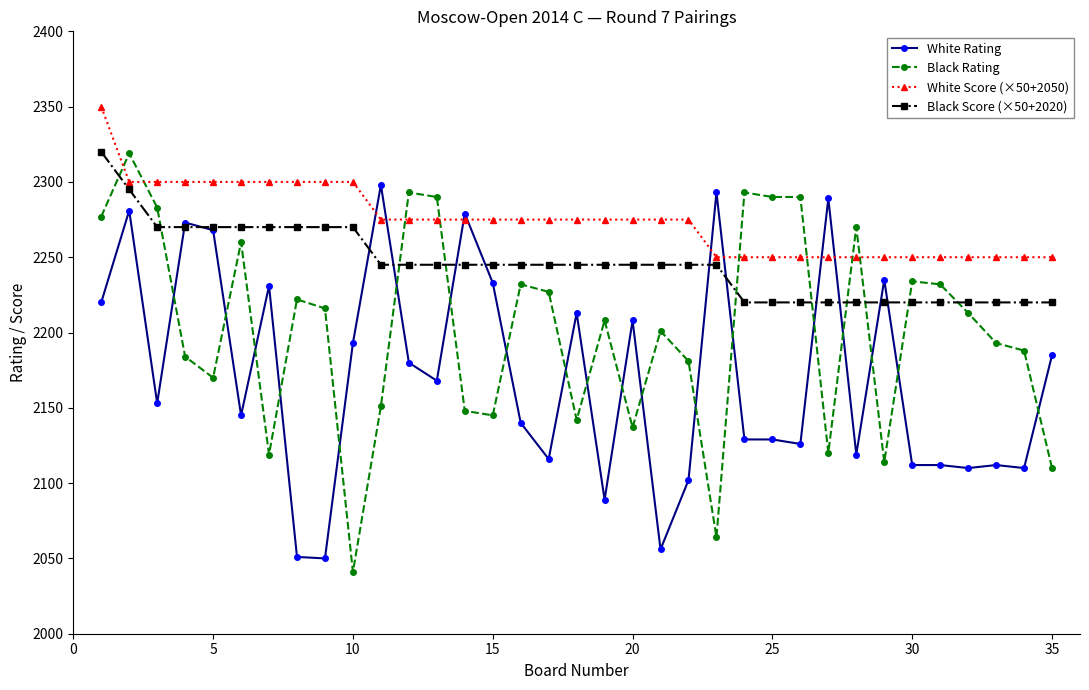

How many series are shown in this chart?

4